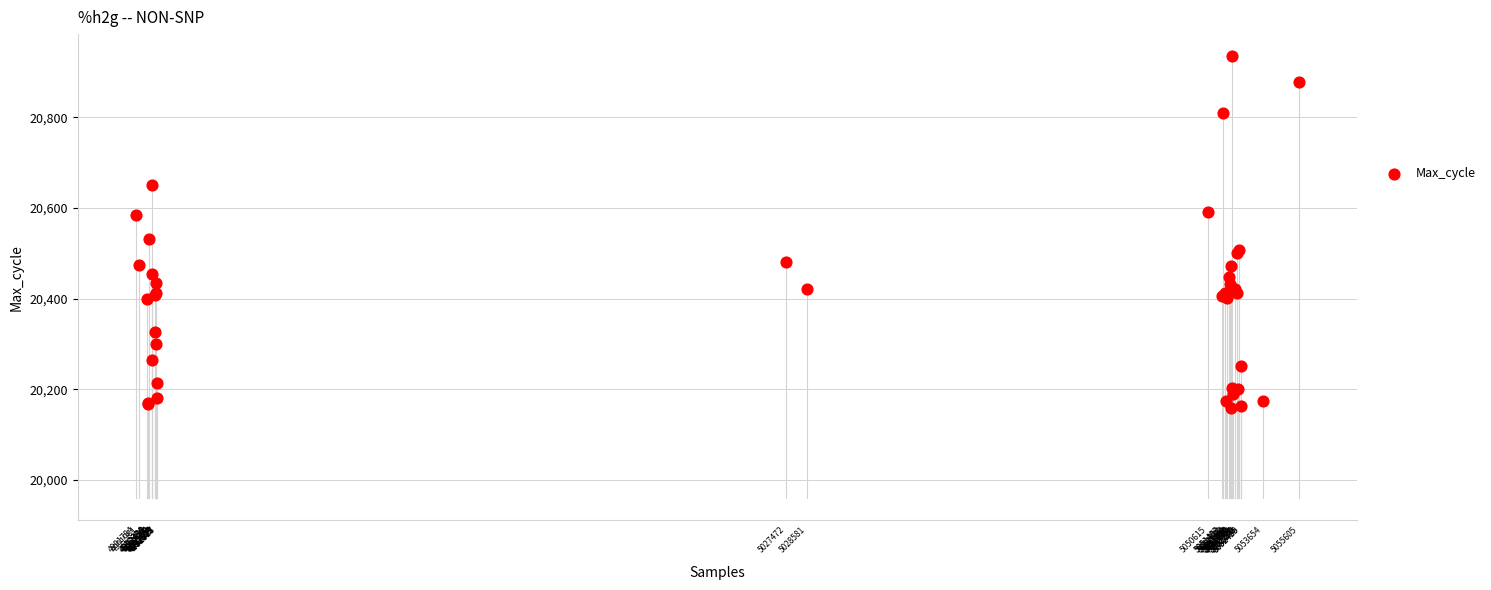

What Y value in the scatter plot is closest to 20547?

20532